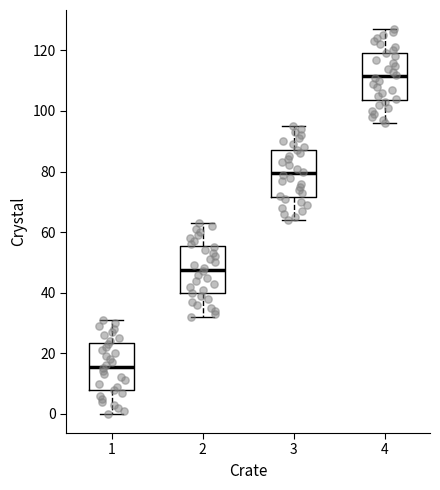

Which box has the lowest median line?

1